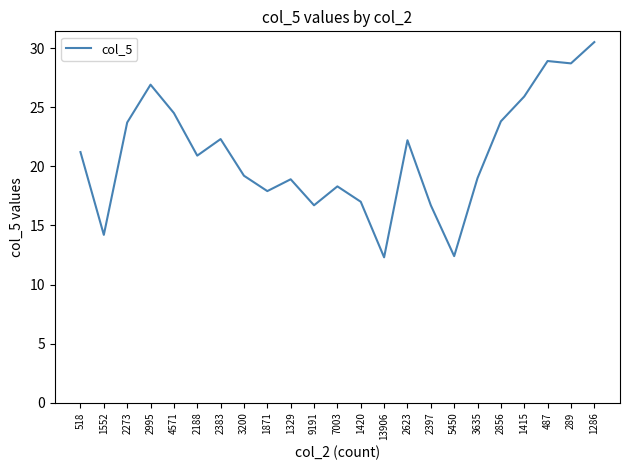

Approximately how many times larger is the value at 1329 compared to 5450?

1.5